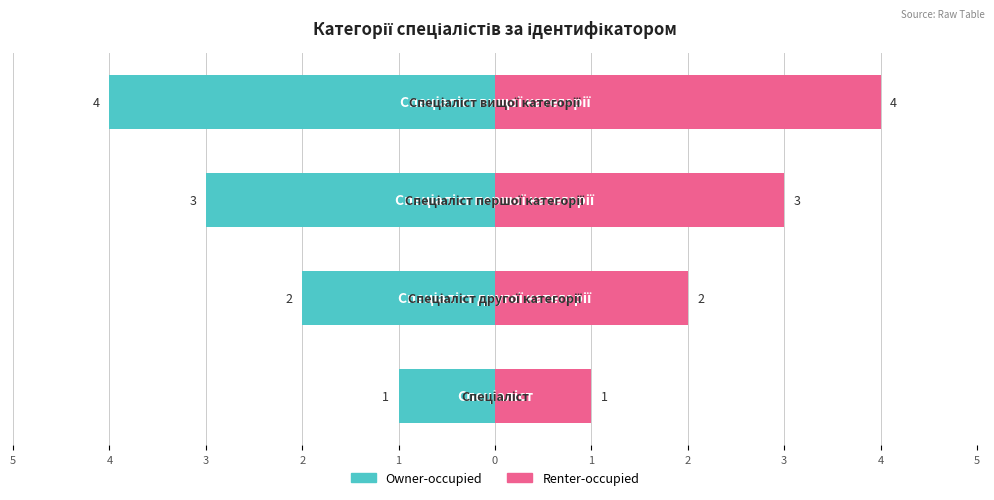

What is the sum of the Owner-occupied values at 3 and 4?

-5